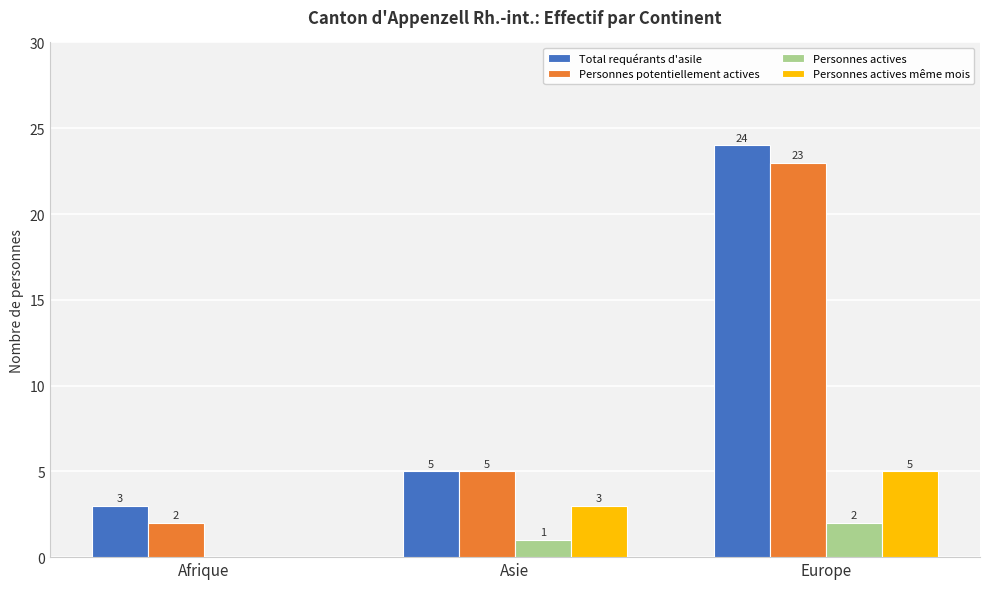

Does the chart contain stacked bars?

No